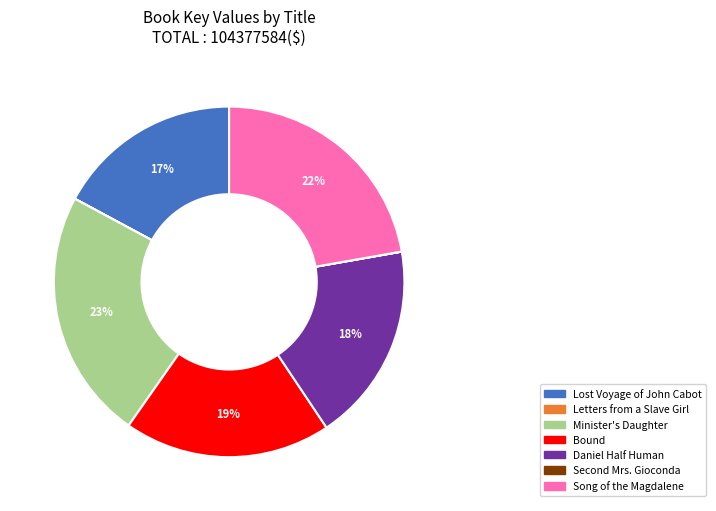

The Bound slice represents 19% of the pie. True or false?

True